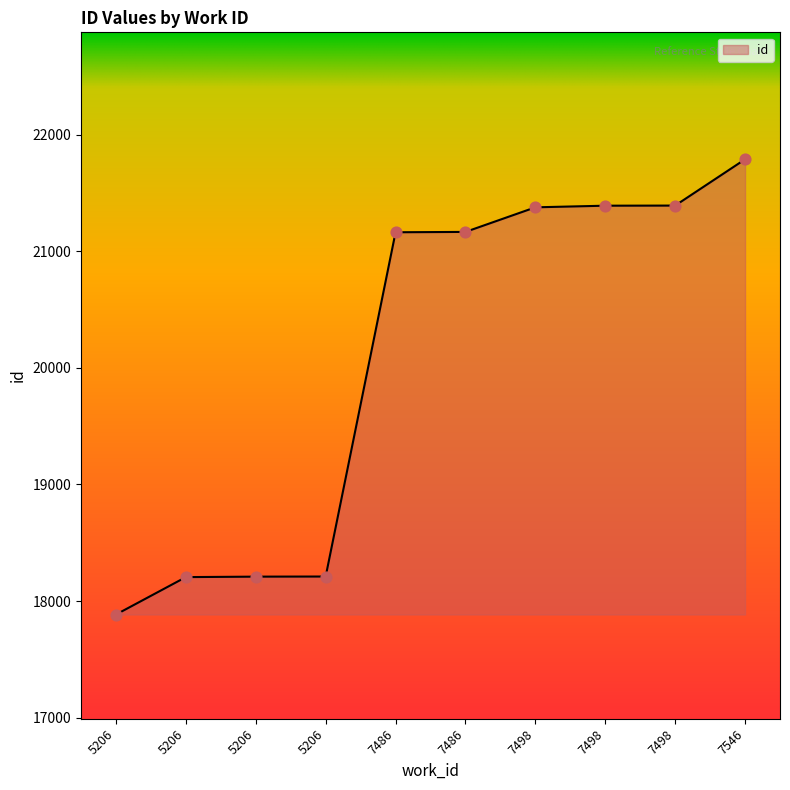

Which has a higher value, 7486 or 5206?

7486